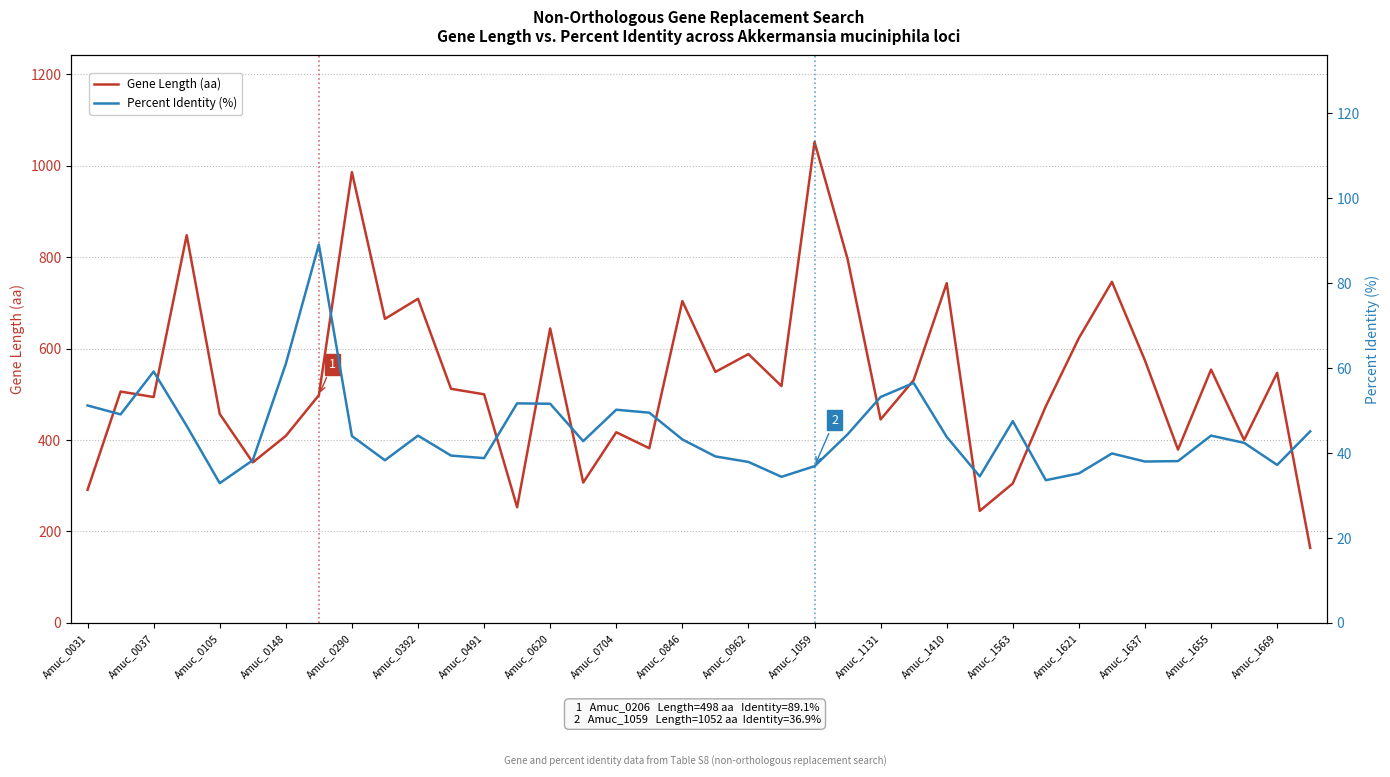

Is it true that Gene Length (aa) equals 291 at Amuc_0031?

True